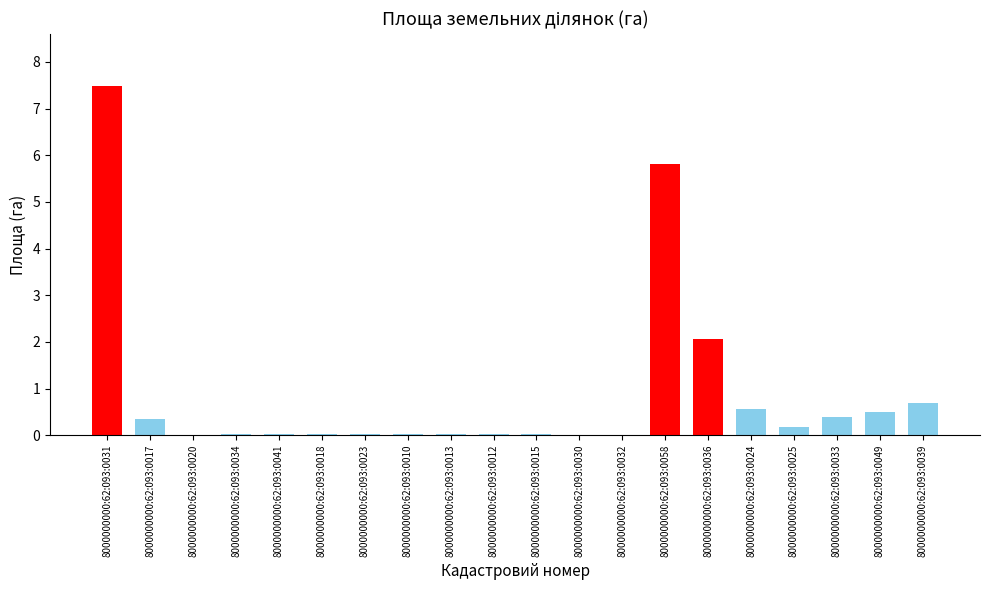

True or false: the data shows 1.2 at 8000000000:62:093:0039.

False